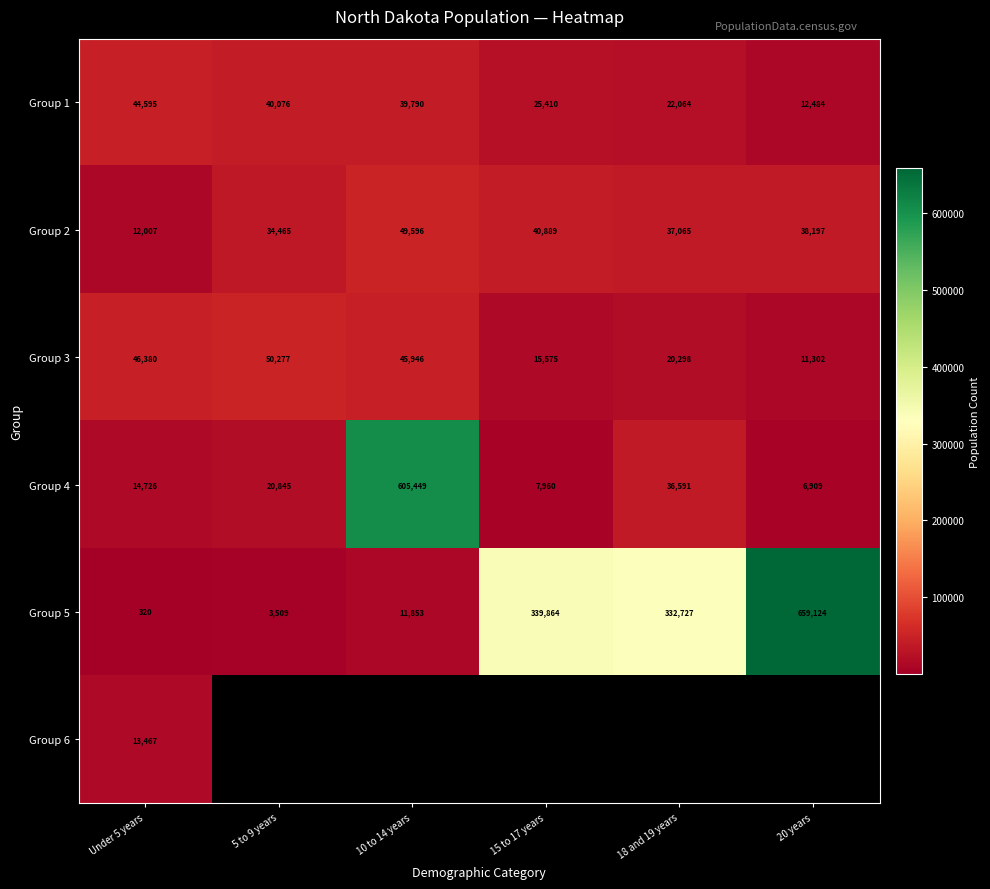

What is the sum of the Group 2 values at 20 years and 18 and 19 years?

75262